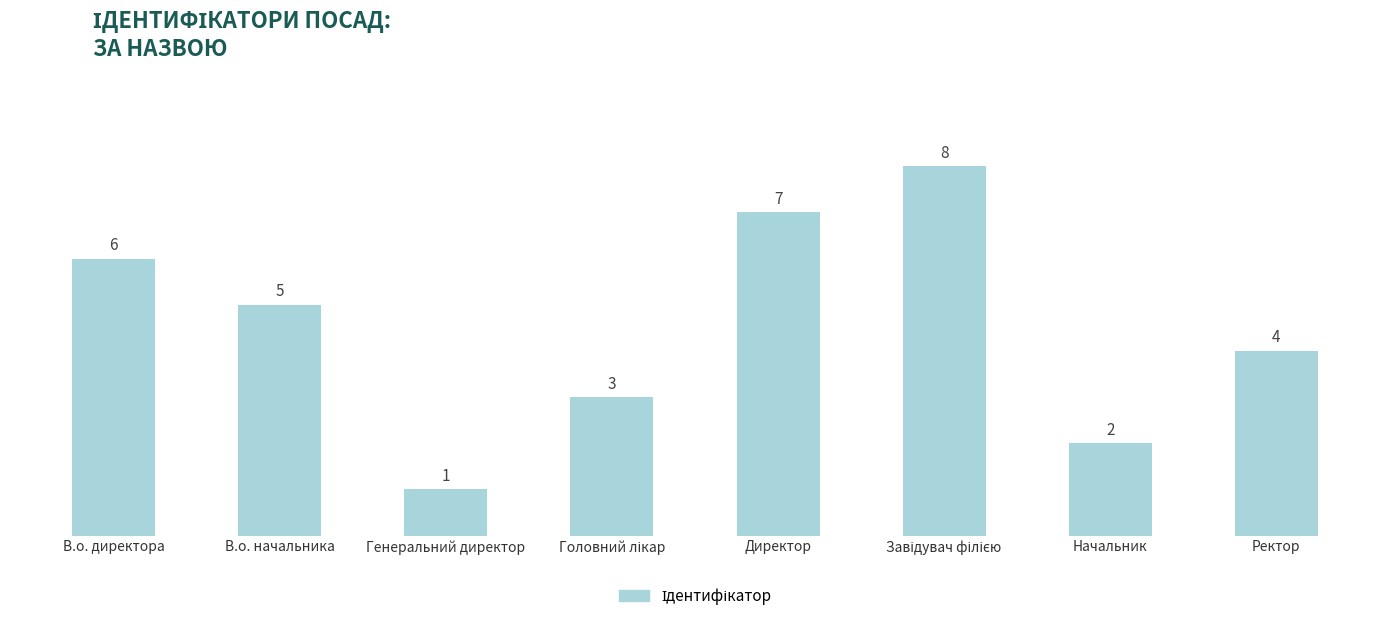

At which label is the value closest to 4?

Ректор